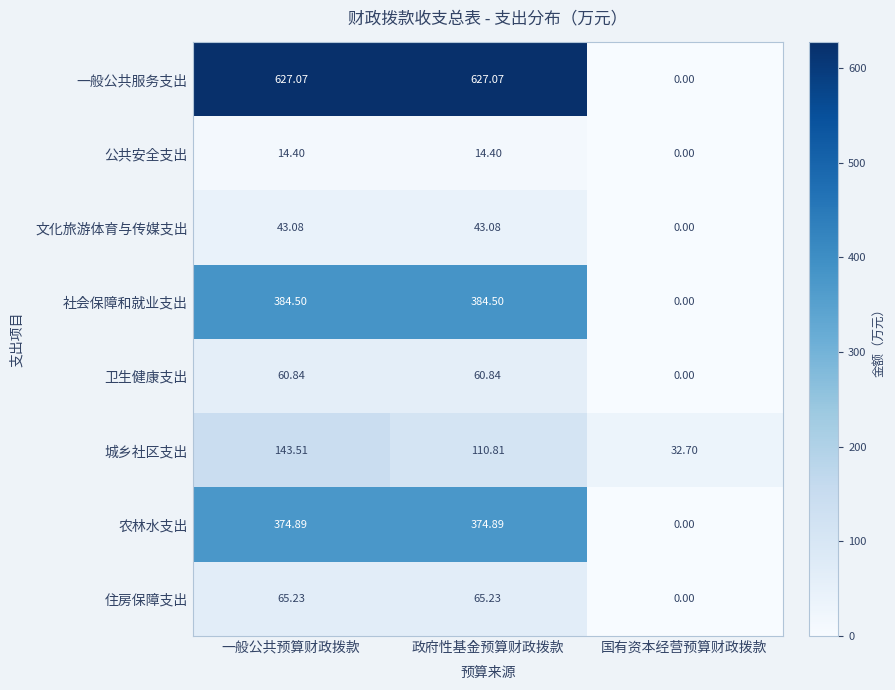

Where is 一般公共服务支出 nearest to the value 313?

国有资本经营预算财政拨款